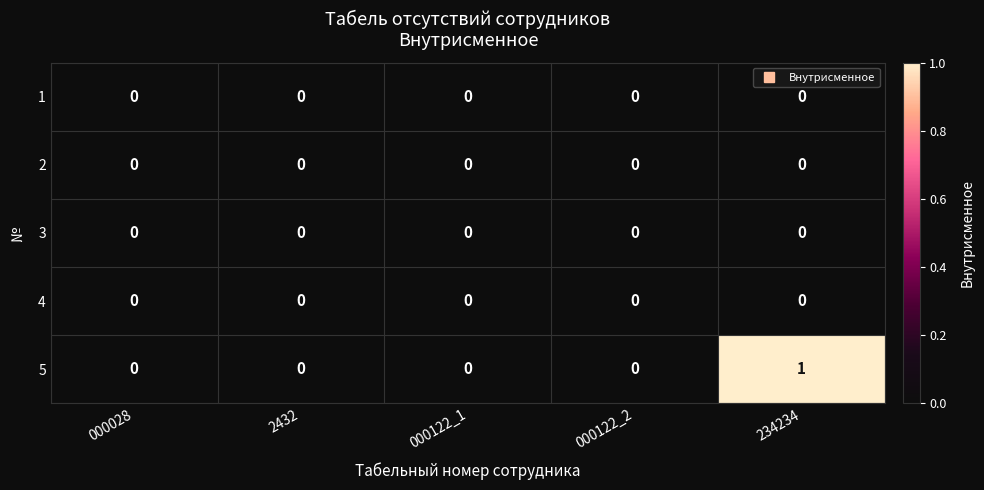

Reading left to right, extract all data points from this chart.

1: 000028=0	2432=0	000122_1=0	000122_2=0	234234=0
2: 000028=0	2432=0	000122_1=0	000122_2=0	234234=0
3: 000028=0	2432=0	000122_1=0	000122_2=0	234234=0
4: 000028=0	2432=0	000122_1=0	000122_2=0	234234=0
5: 000028=0	2432=0	000122_1=0	000122_2=0	234234=1